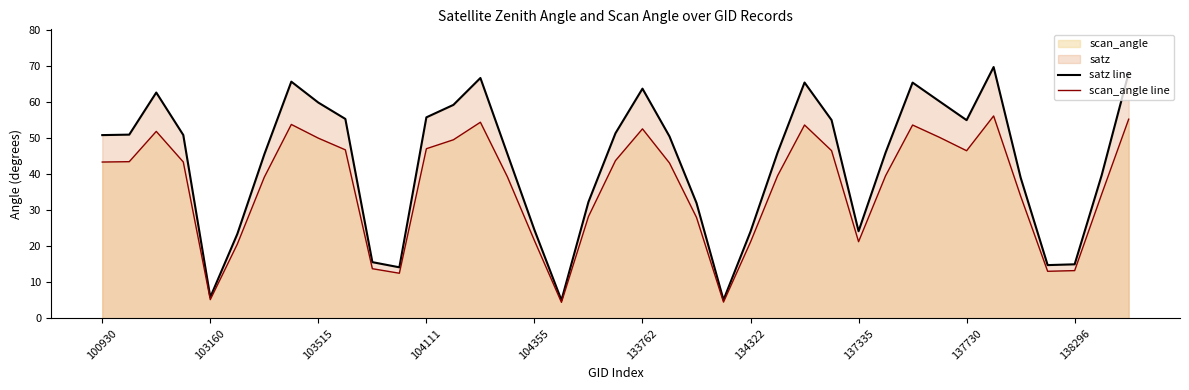

Which series has the largest range (max minus min)?

satz line